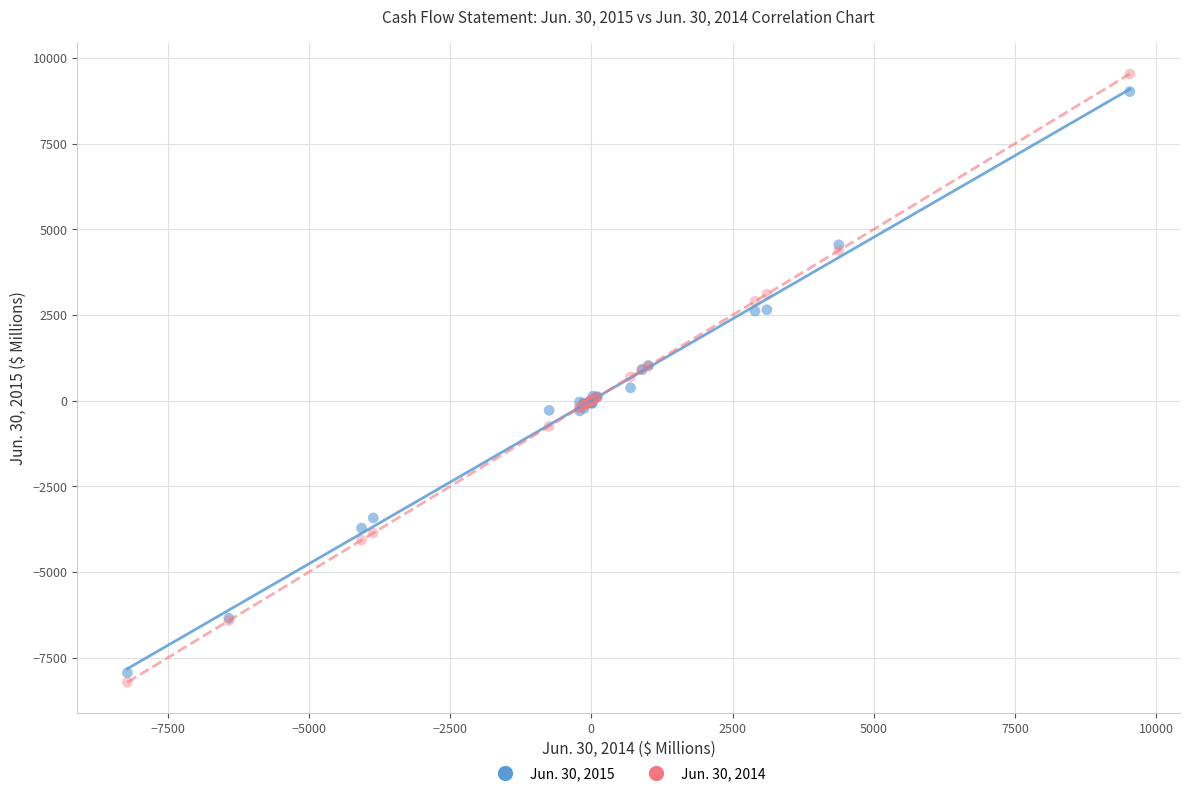

What are all the series names shown in the legend?

Jun. 30, 2015, Jun. 30, 2014